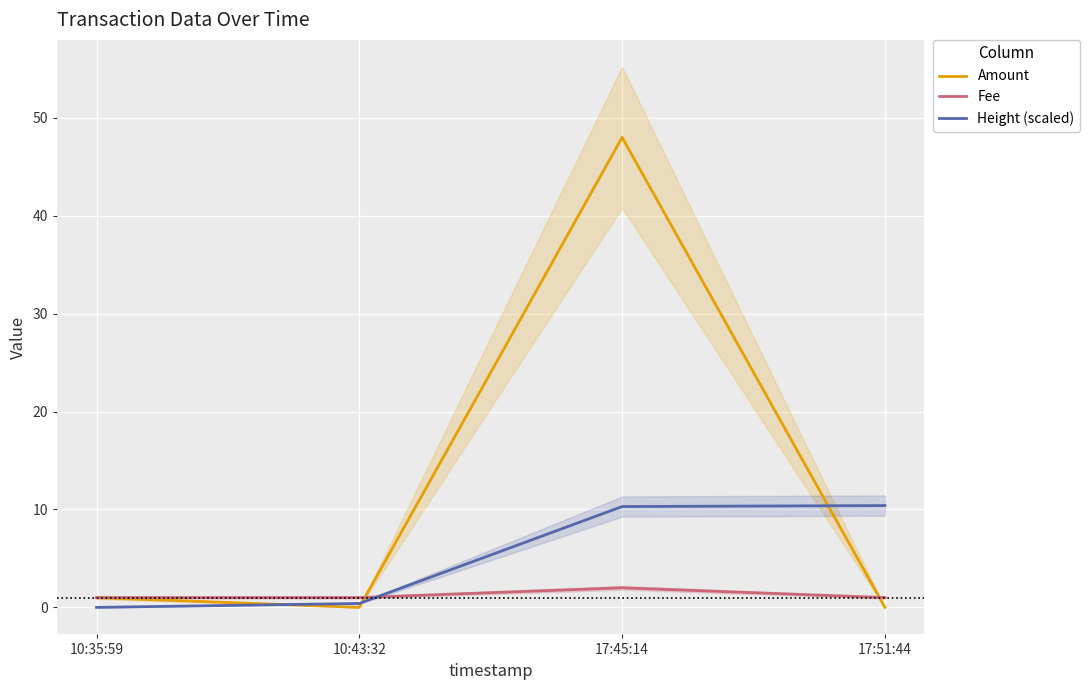

Between 17:45:14 and 17:51:44, which is larger?

17:45:14